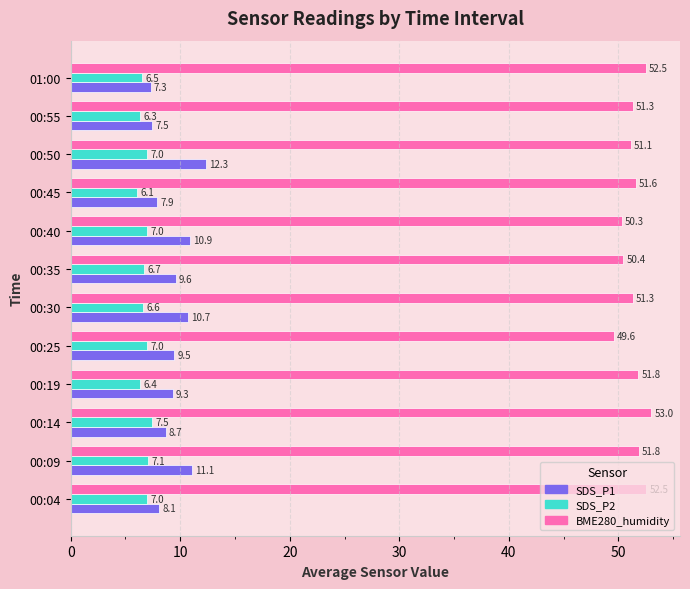

Which series has the largest total across all categories?

BME280_humidity